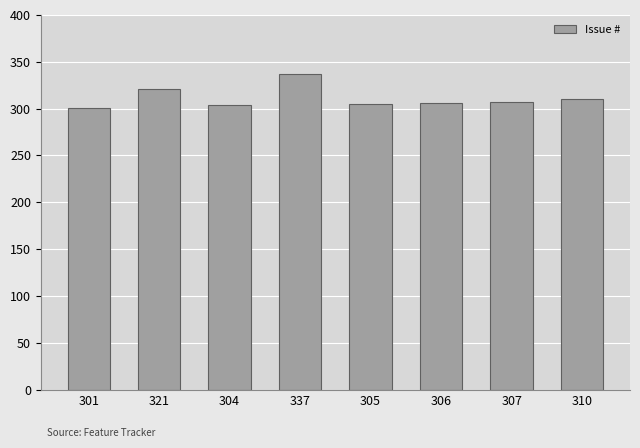

Which label corresponds to the largest value in the chart?

337